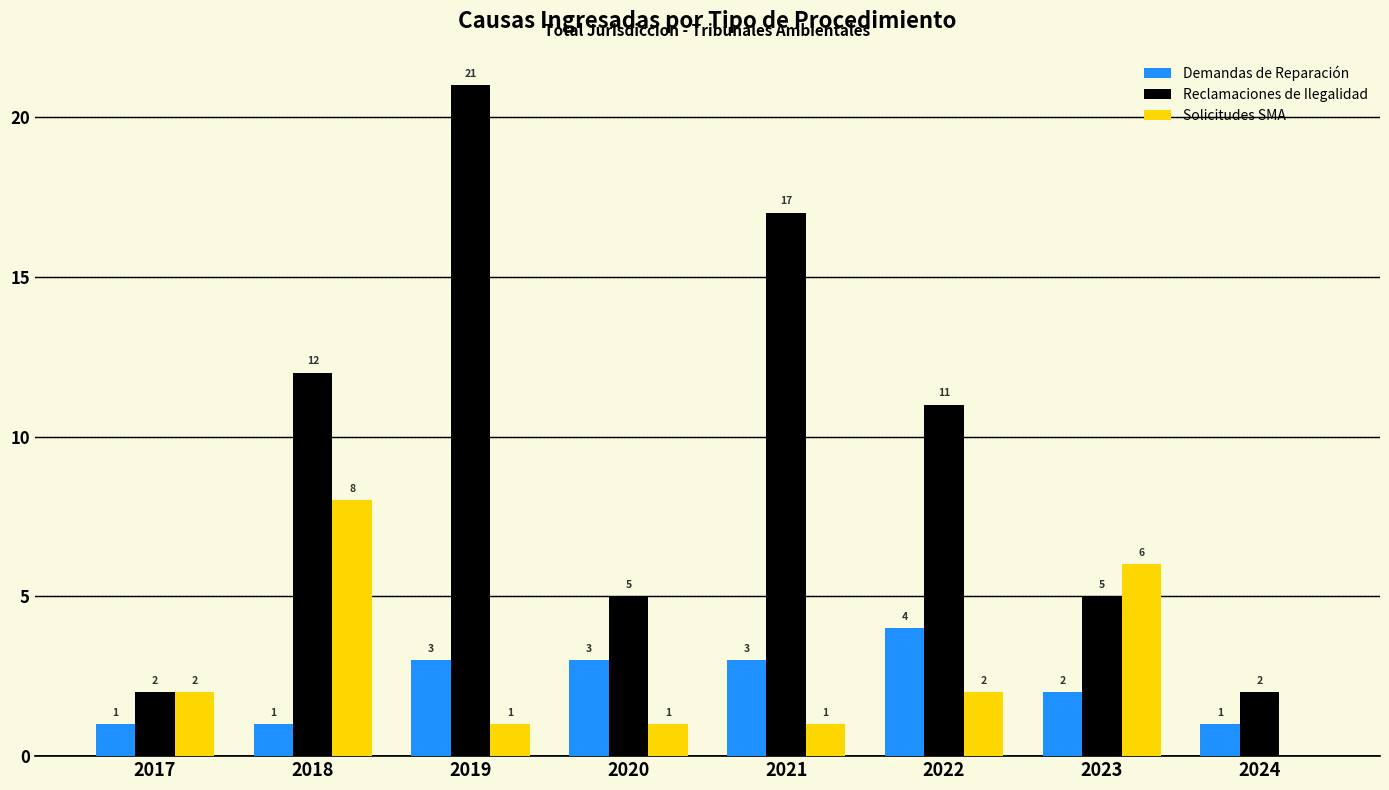

Reading left to right, what are all the values shown in this chart?

Demandas de Reparación: 2017=1	2018=1	2019=3	2020=3	2021=3	2022=4	2023=2	2024=1
Reclamaciones de Ilegalidad: 2017=2	2018=12	2019=21	2020=5	2021=17	2022=11	2023=5	2024=2
Solicitudes SMA: 2017=2	2018=8	2019=1	2020=1	2021=1	2022=2	2023=6	2024=0